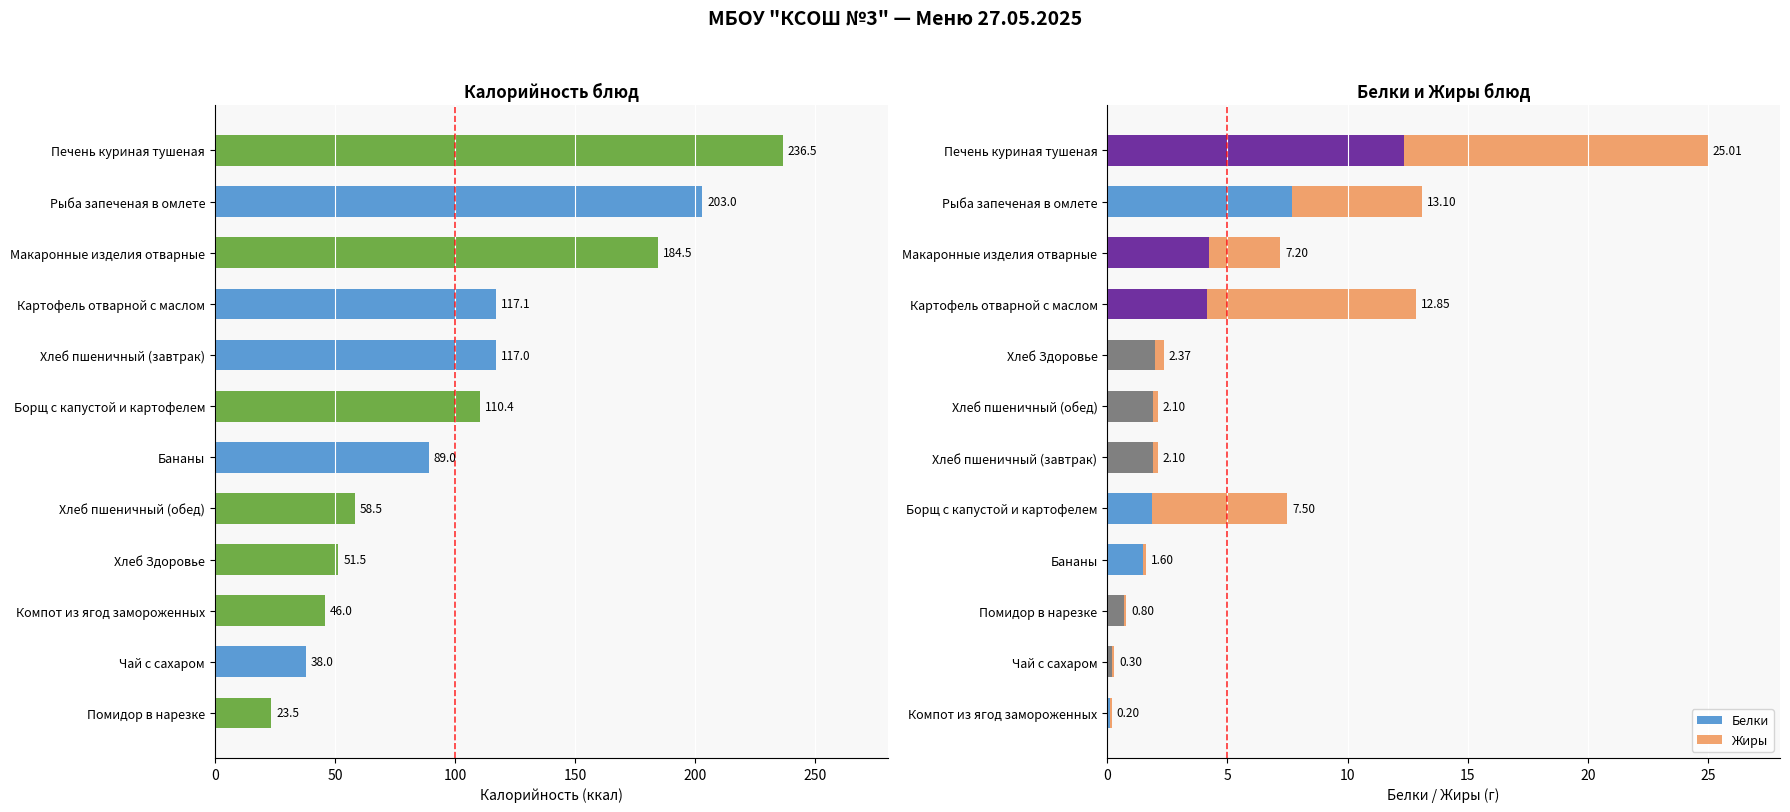

Is it true that Жиры equals 0.1 at Компот из ягод замороженных?

True